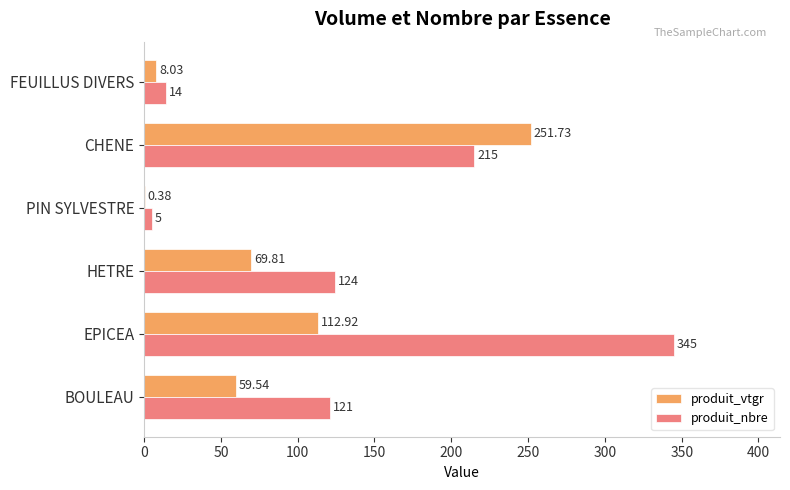

At which label does produit_nbre reach its peak?

EPICEA